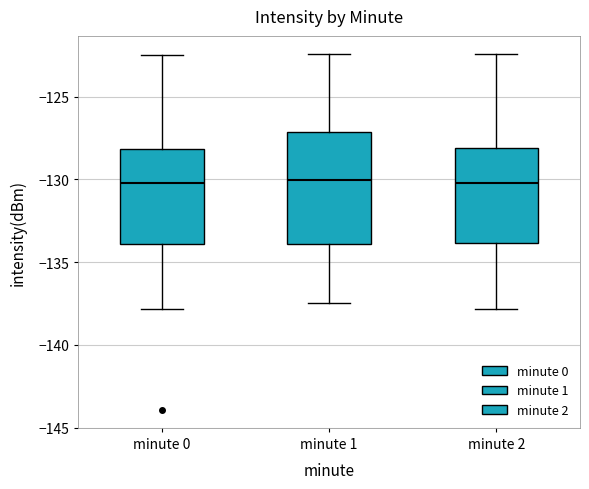

Reading left to right, transcribe this box plot: for each box, give where its median line is, the range the box spans, and where its two whiskers end, as read against the y-axis. The values are not printed on the chart, so give them approximately, as read against the axis.

minute 0: median -130.0, box -134.0 to -128.0, whiskers -138.0 to -122.5
minute 1: median -130.0, box -134.0 to -127.0, whiskers -137.5 to -122.5
minute 2: median -130.0, box -134.0 to -128.0, whiskers -138.0 to -122.5